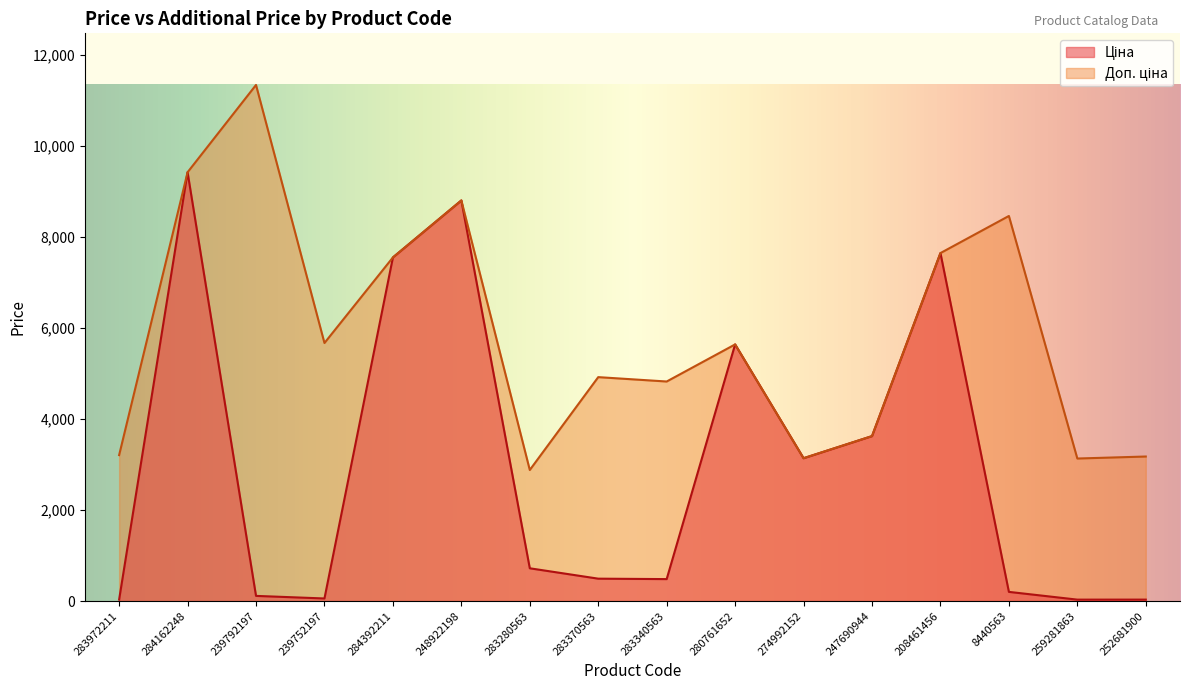

True or false: Ціна and Доп. ціна intersect in this chart.

False